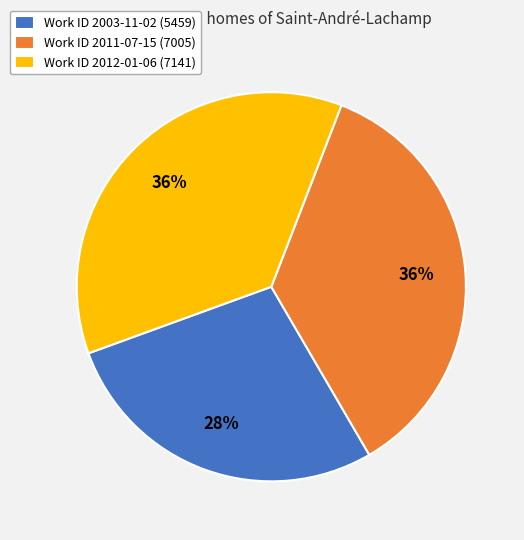

To the nearest percent, what is the combined percentage of Work ID 2003-11-02 (5459) and Work ID 2012-01-06 (7141)?

64%